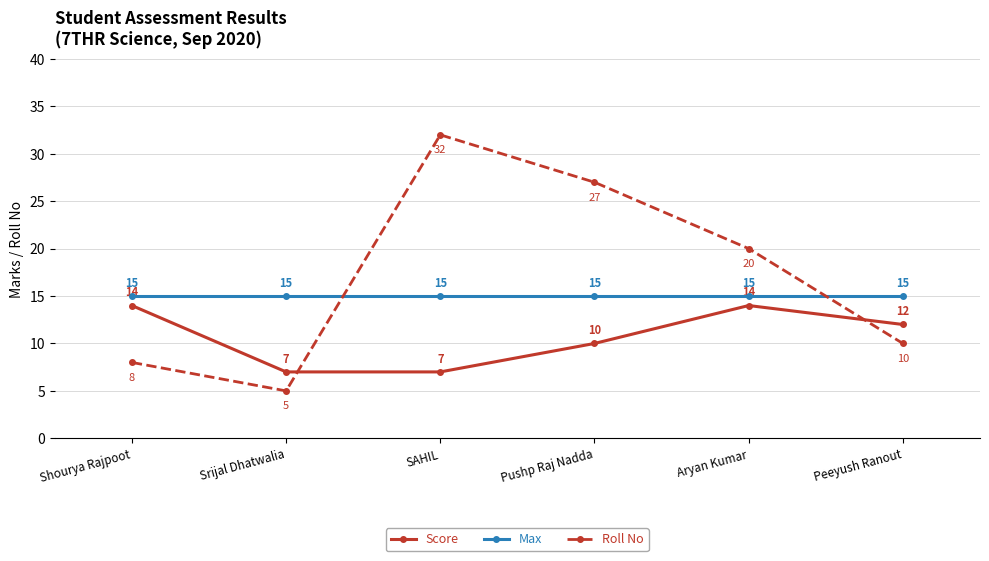

Is the value of Score at Srijal Dhatwalia greater than the value of Roll No at Pushp Raj Nadda?

No